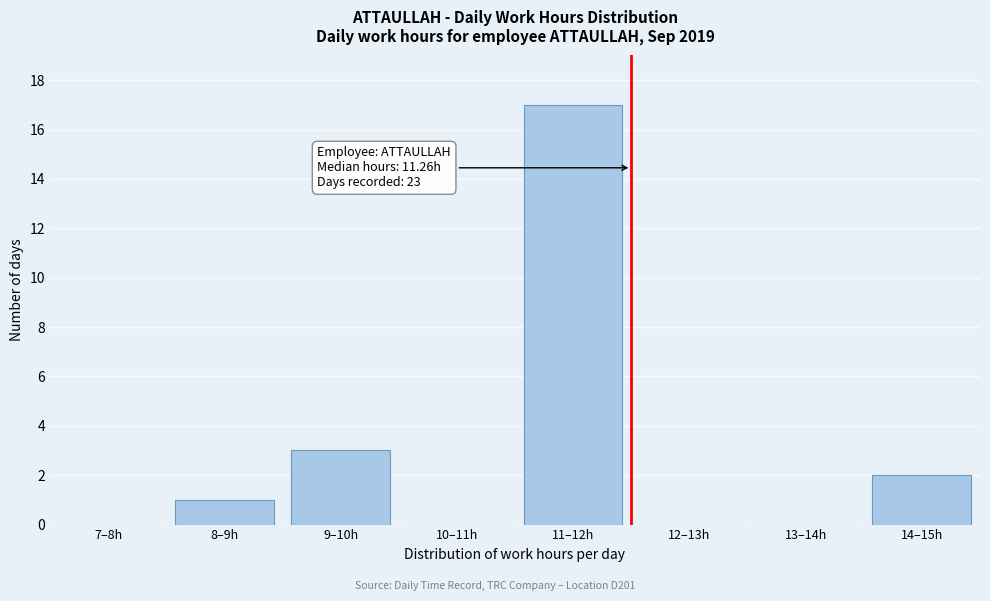

Reading left to right, extract all data points from this chart.

7–8h=0	8–9h=1	9–10h=3	10–11h=0	11–12h=17	12–13h=0	13–14h=0	14–15h=2